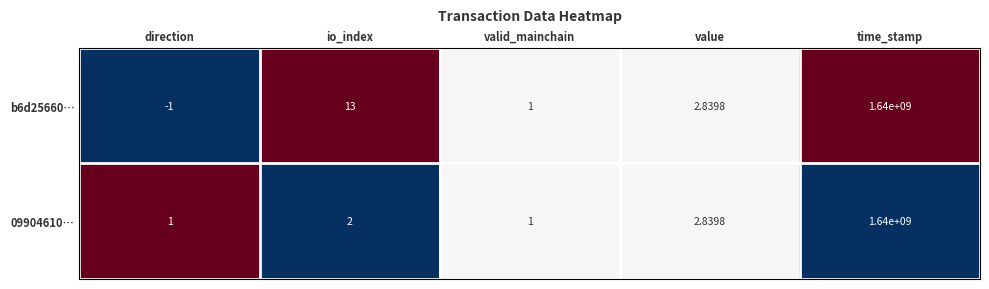

At which category is the sum across all series the highest?

time_stamp